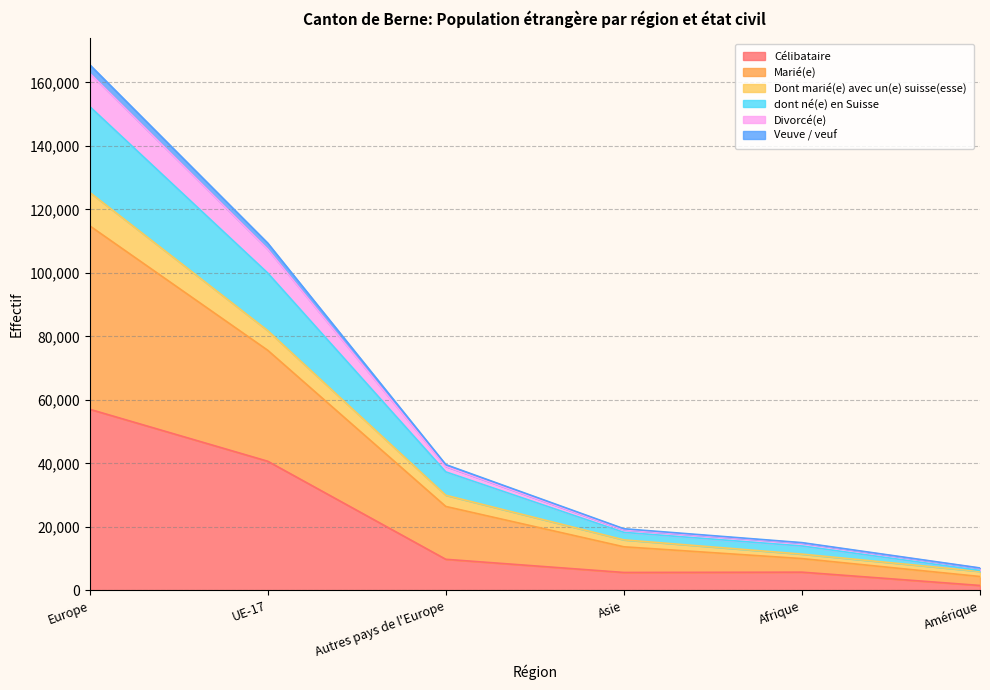

What is the label of the 6th point from the left?

Amérique